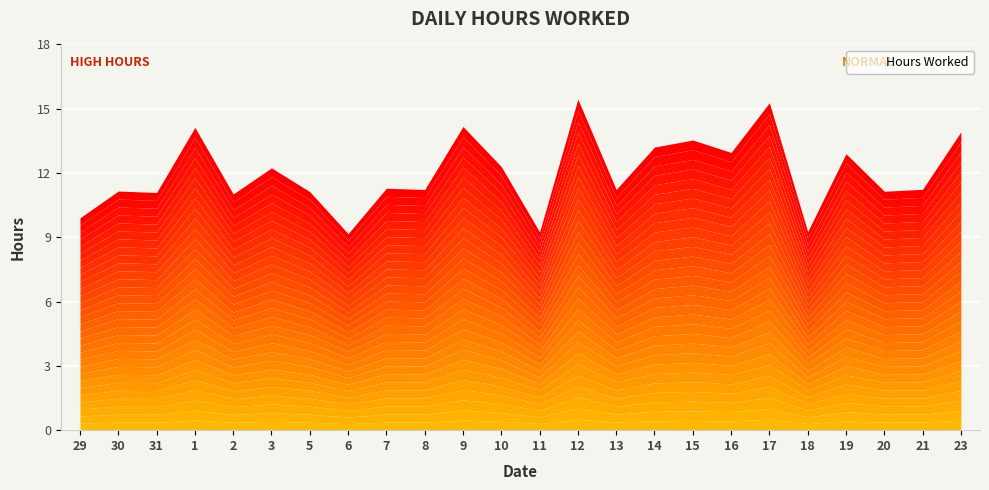

How many points are lower than both their immediate neighbors (excluding endpoints)?

9